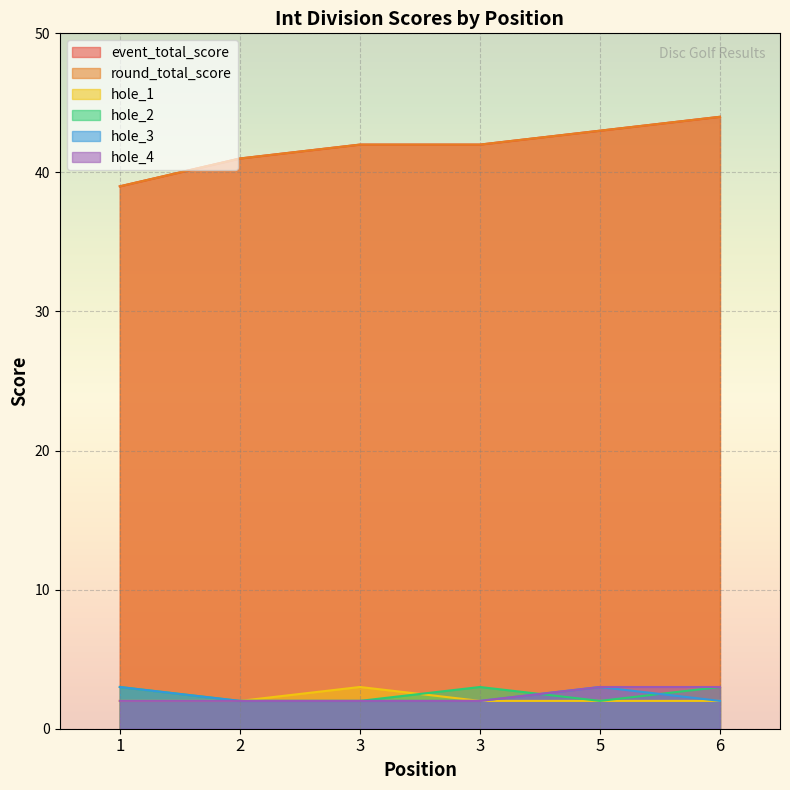

What is the difference between the highest and lowest values at 2?

39